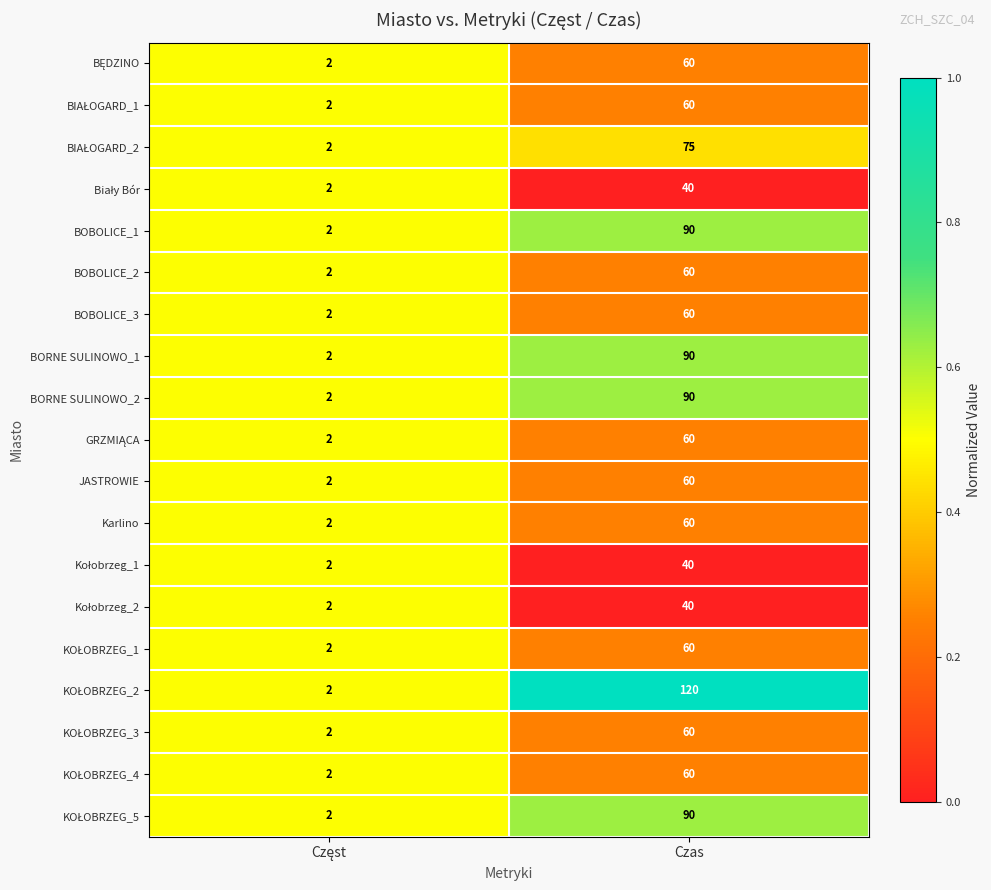

What is the sum of all BOBOLICE_2 values?

62